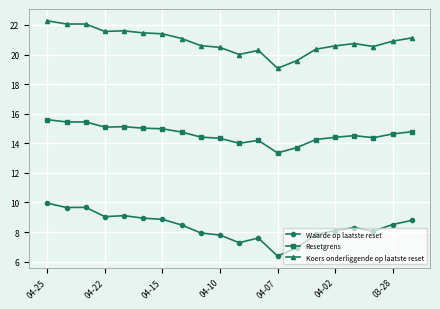

What is the smallest value displayed?

6.4